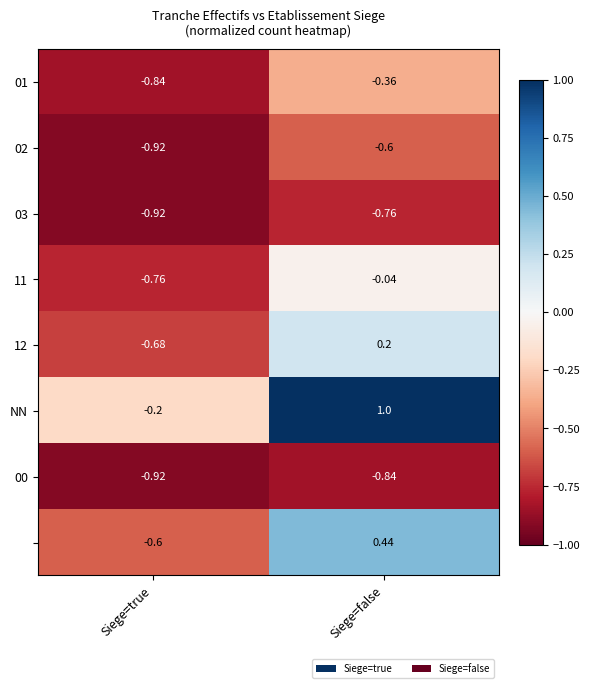

At which category does the chart reach its minimum across all series?

Siege=true